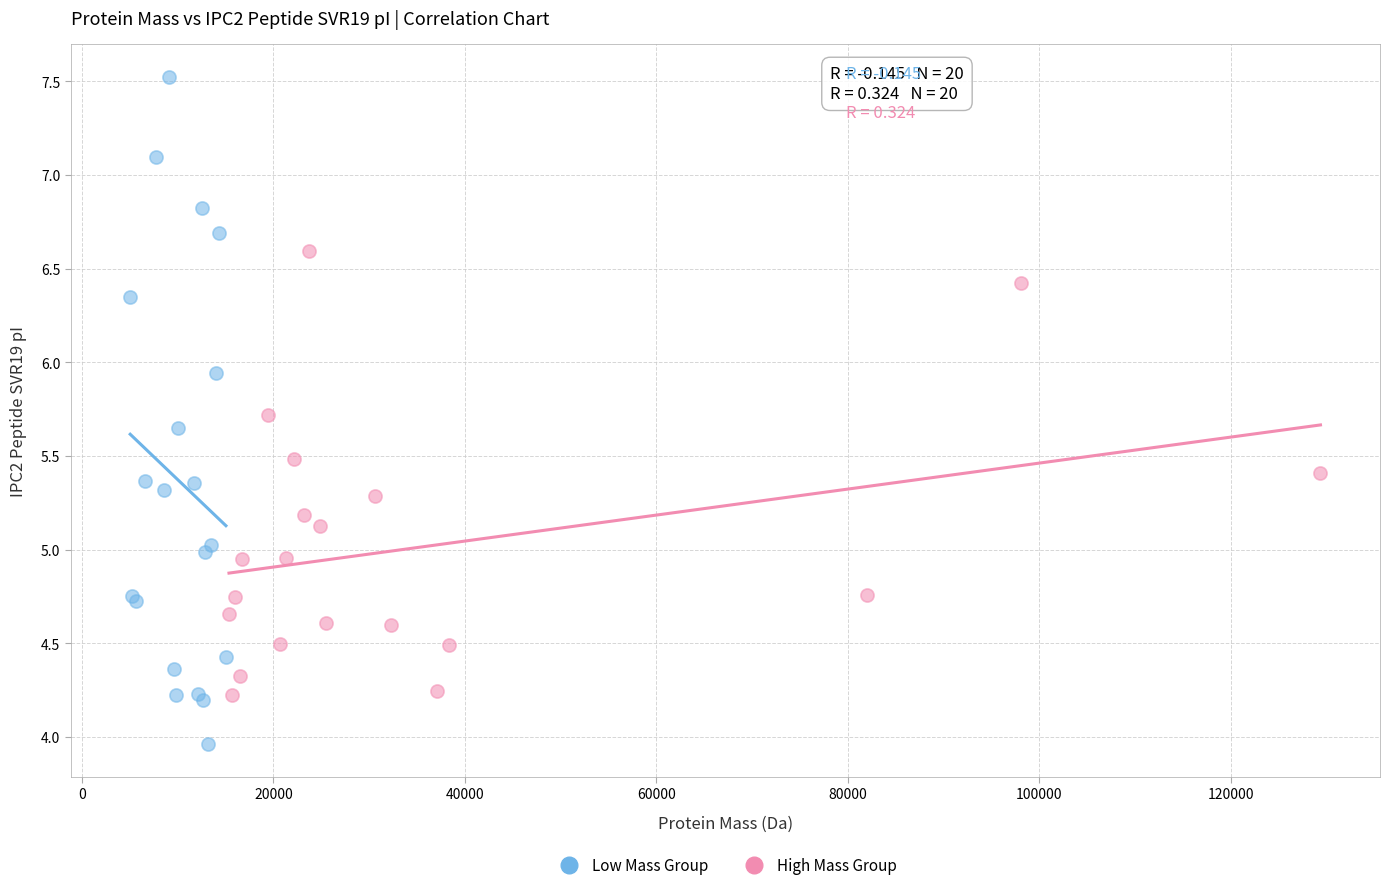

Which series reaches the maximum Y coordinate?

Low Mass Group